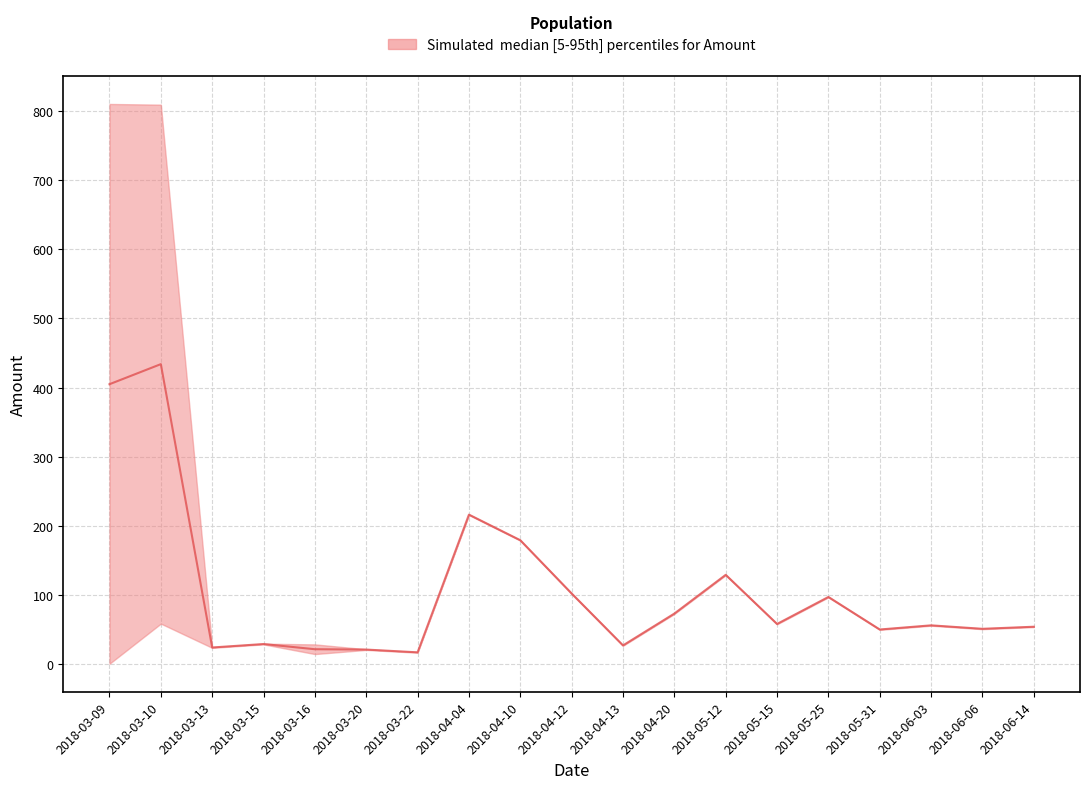

True or false: lower has more than 0 interior local peaks.

True